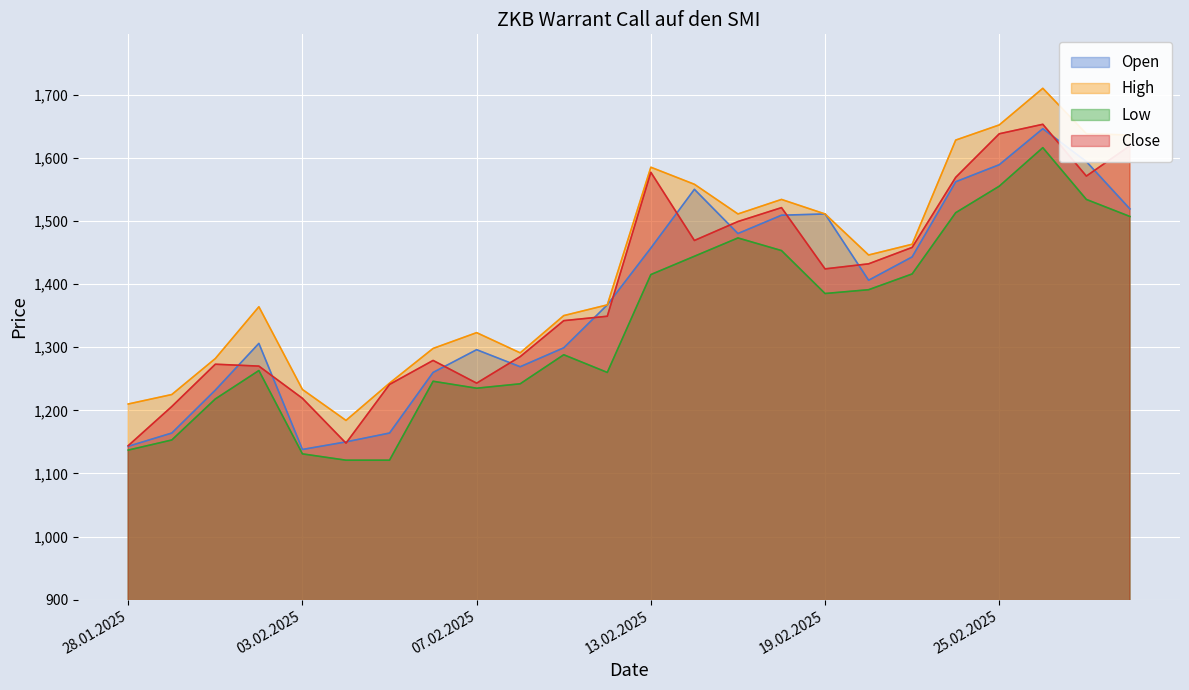

Reading left to right, list all the values displayed in this chart.

Open: 28.01.2025=1143	29.01.2025=1164	30.01.2025=1232	31.01.2025=1306	03.02.2025=1138	04.02.2025=1150	05.02.2025=1164	06.02.2025=1260	07.02.2025=1296	10.02.2025=1269	11.02.2025=1299	12.02.2025=1367	13.02.2025=1457	14.02.2025=1550	17.02.2025=1480	18.02.2025=1509	19.02.2025=1511	20.02.2025=1406	21.02.2025=1443	24.02.2025=1562	25.02.2025=1589	26.02.2025=1646	27.02.2025=1594	28.02.2025=1519
High: 28.01.2025=1210	29.01.2025=1225	30.01.2025=1282	31.01.2025=1364	03.02.2025=1233	04.02.2025=1184	05.02.2025=1243	06.02.2025=1298	07.02.2025=1323	10.02.2025=1291	11.02.2025=1350	12.02.2025=1367	13.02.2025=1585	14.02.2025=1558	17.02.2025=1511	18.02.2025=1534	19.02.2025=1511	20.02.2025=1446	21.02.2025=1463	24.02.2025=1628	25.02.2025=1652	26.02.2025=1710	27.02.2025=1638	28.02.2025=1636
Low: 28.01.2025=1137	29.01.2025=1153	30.01.2025=1218	31.01.2025=1263	03.02.2025=1131	04.02.2025=1121	05.02.2025=1121	06.02.2025=1246	07.02.2025=1235	10.02.2025=1242	11.02.2025=1288	12.02.2025=1260	13.02.2025=1415	14.02.2025=1444	17.02.2025=1473	18.02.2025=1453	19.02.2025=1385	20.02.2025=1391	21.02.2025=1416	24.02.2025=1513	25.02.2025=1555	26.02.2025=1616	27.02.2025=1534	28.02.2025=1507
Close: 28.01.2025=1144	29.01.2025=1206	30.01.2025=1273	31.01.2025=1270	03.02.2025=1219	04.02.2025=1148	05.02.2025=1241	06.02.2025=1279	07.02.2025=1243	10.02.2025=1285	11.02.2025=1342	12.02.2025=1349	13.02.2025=1577	14.02.2025=1469	17.02.2025=1499	18.02.2025=1521	19.02.2025=1424	20.02.2025=1432	21.02.2025=1458	24.02.2025=1569	25.02.2025=1638	26.02.2025=1653	27.02.2025=1571	28.02.2025=1619